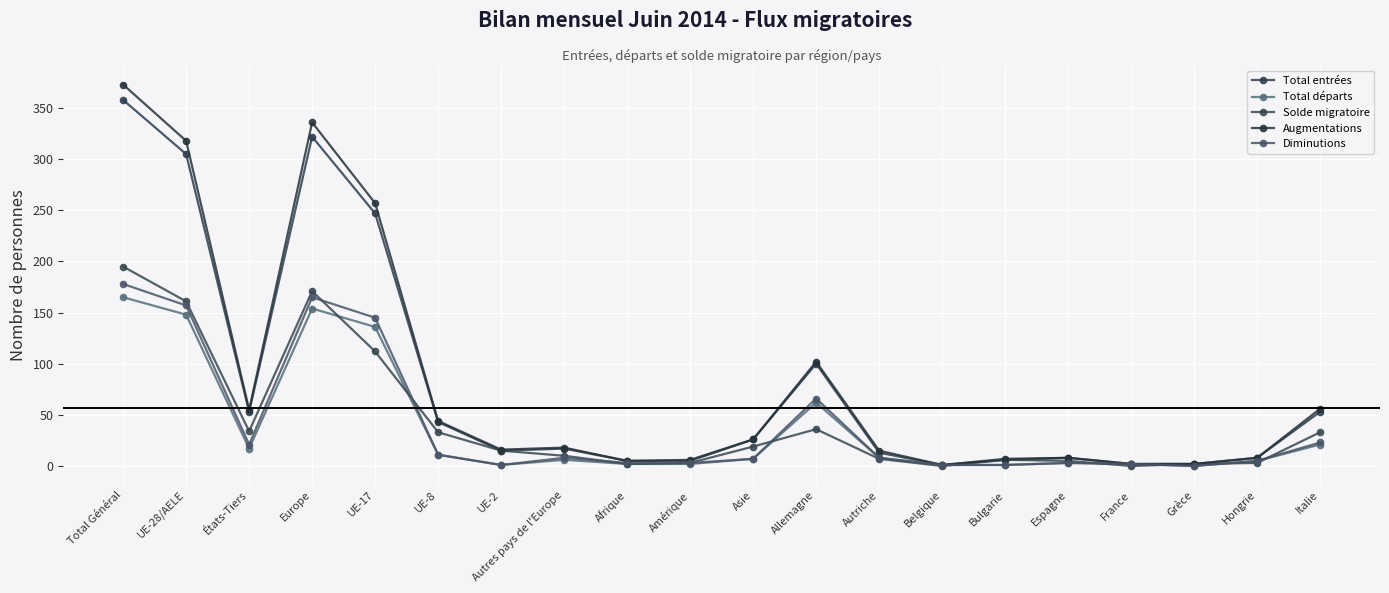

What is the total value across all series at Italie?

186